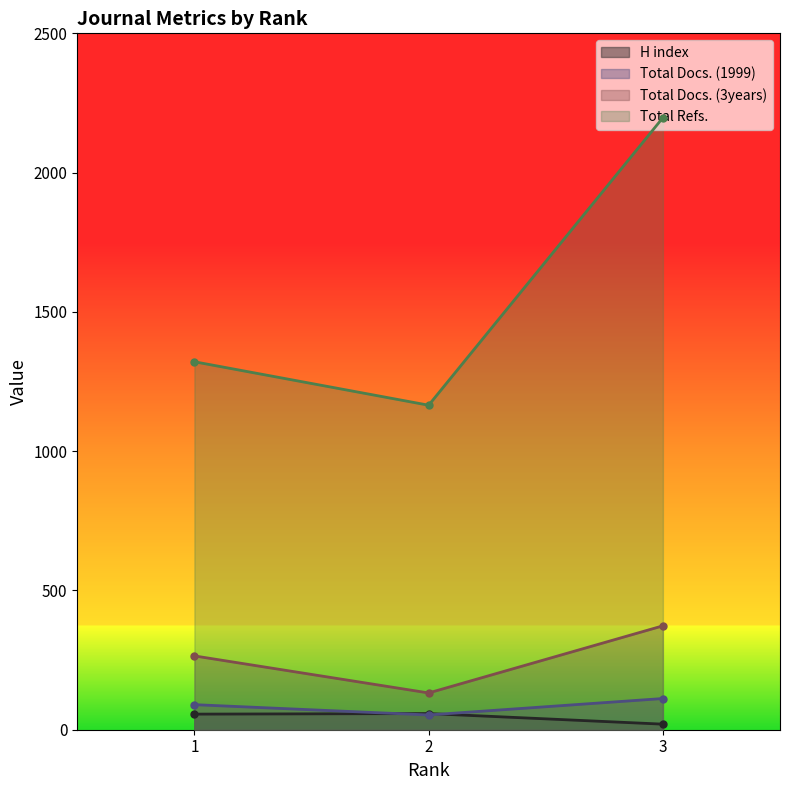

Reading left to right, what are all the values shown in this chart?

H index: 56	58	20
Total Docs. (1999): 90	53	112
Total Docs. (3years): 265	132	373
Total Refs.: 1321	1165	2197